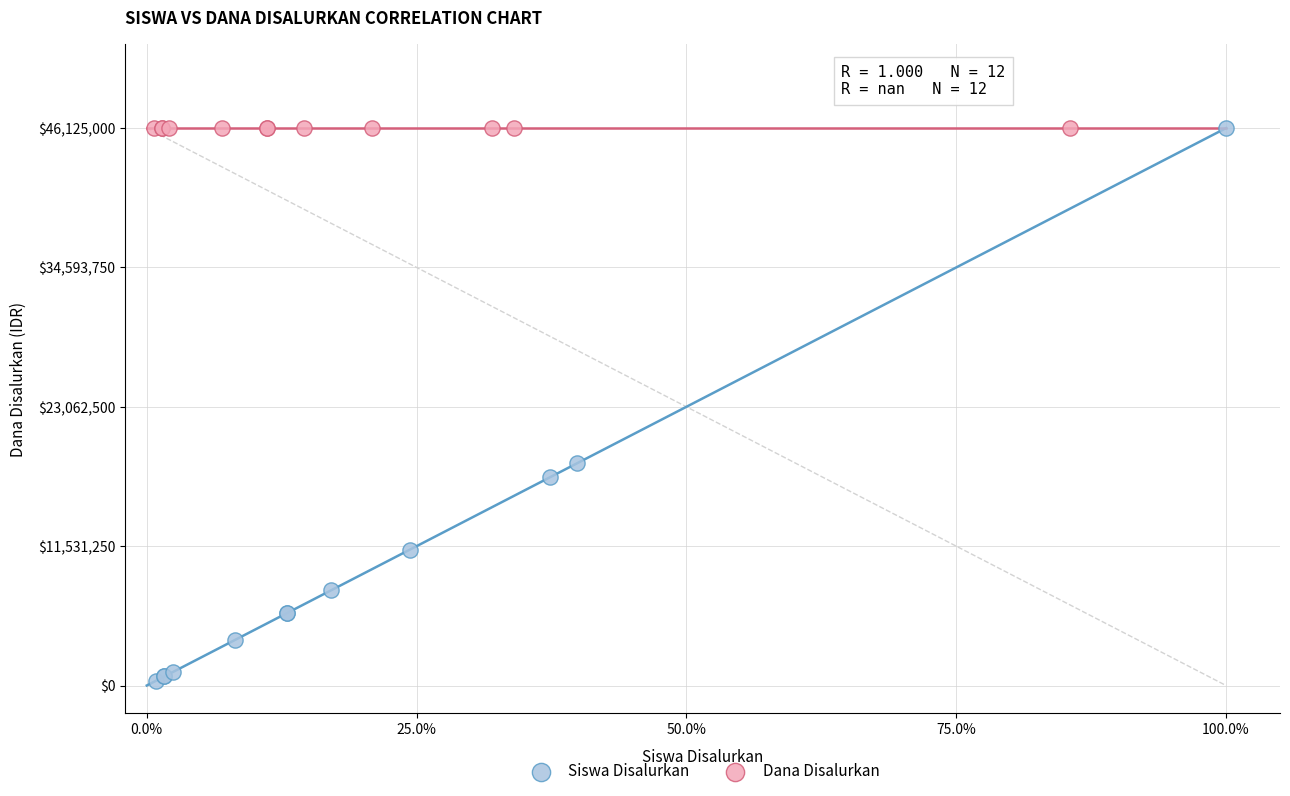

What are all the series names shown in the legend?

Siswa Disalurkan, Dana Disalurkan